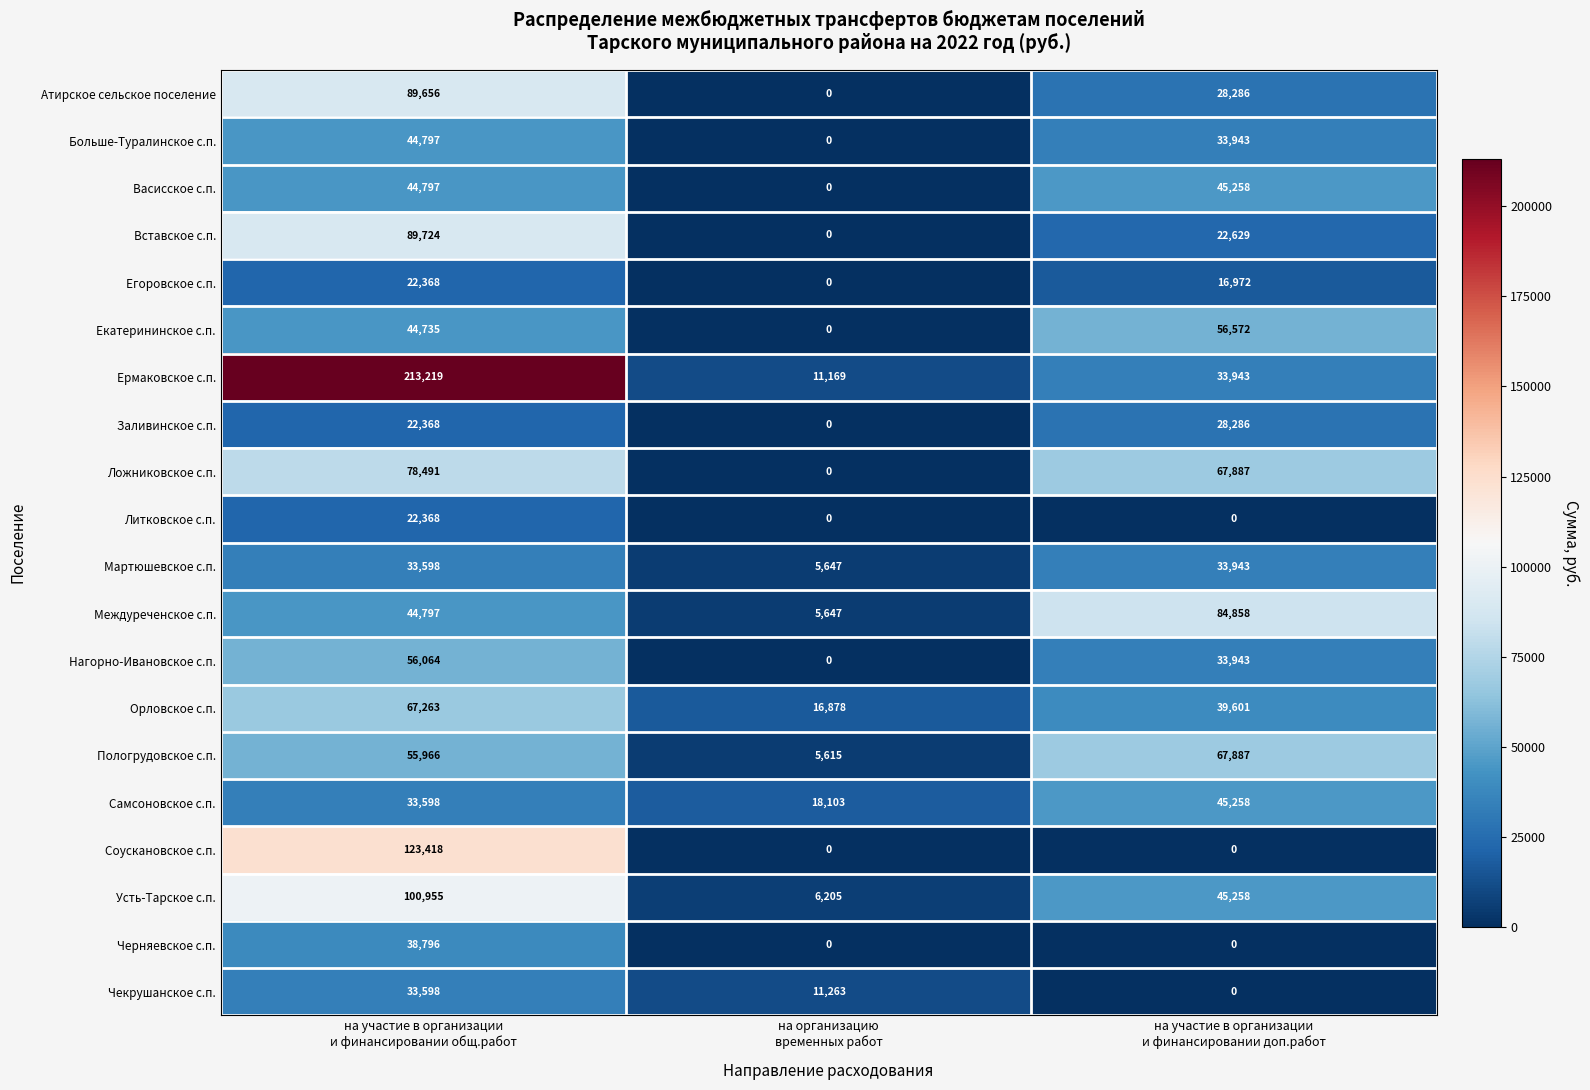

What is the difference between the maximum and second lowest values in the Васисское с.п. series?

461